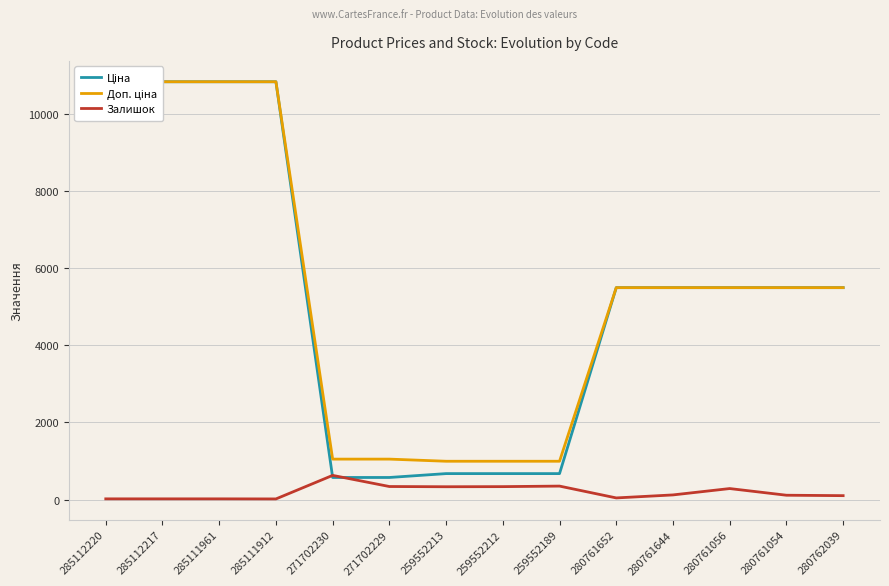

Which has a higher value, 259552212 or 271702230?

259552212